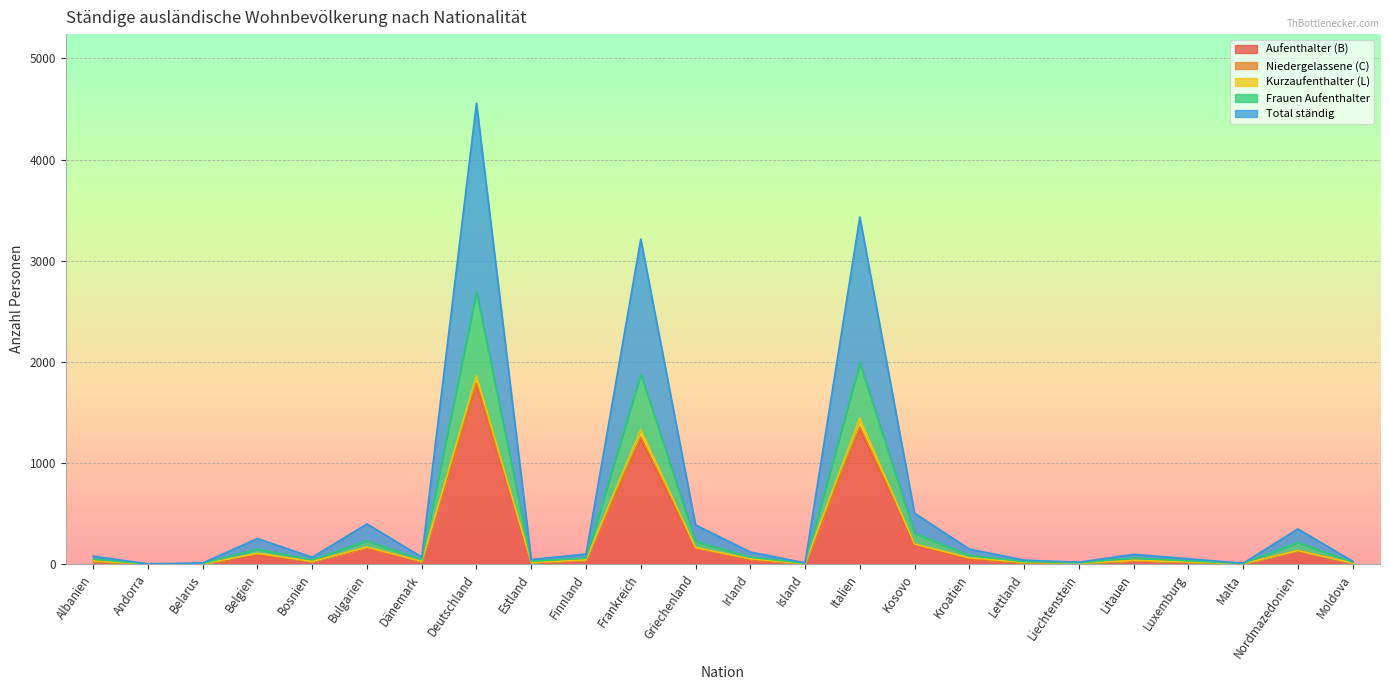

Which category has the highest value in the Aufenthalter (B) series?

Deutschland